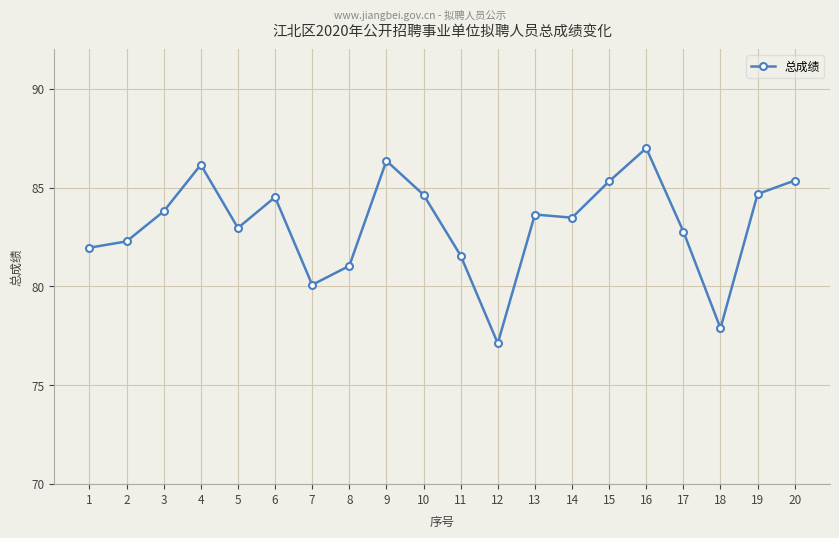

What is the difference between the second highest and minimum values?

9.2